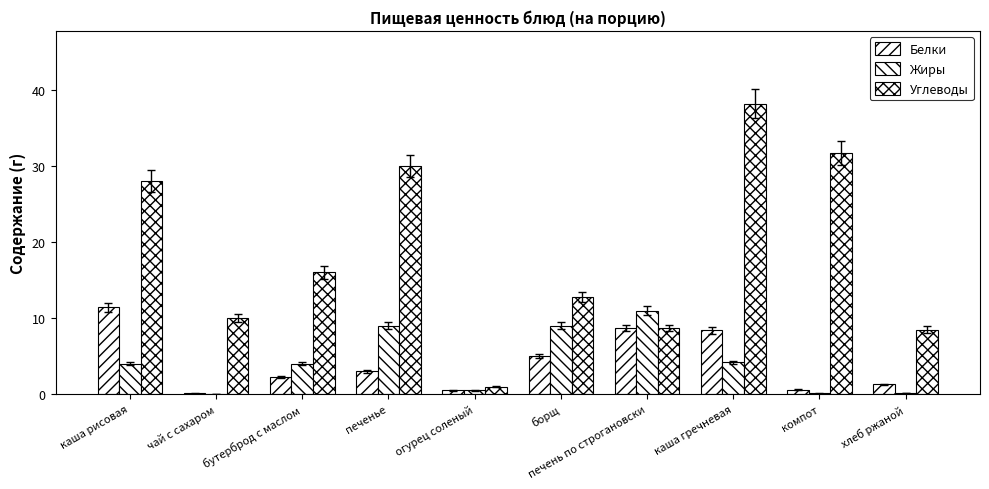

Are the bars horizontal?

No